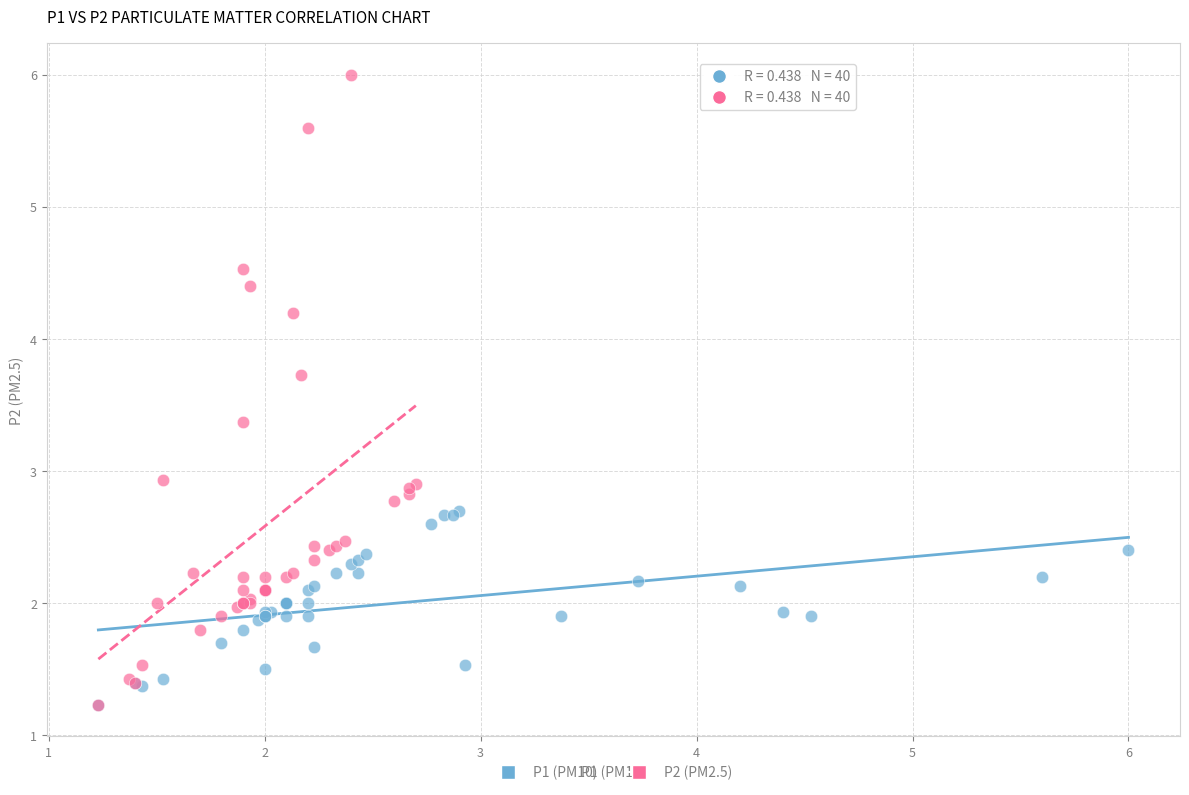

Which series contains the highest Y value?

P2 (PM2.5)